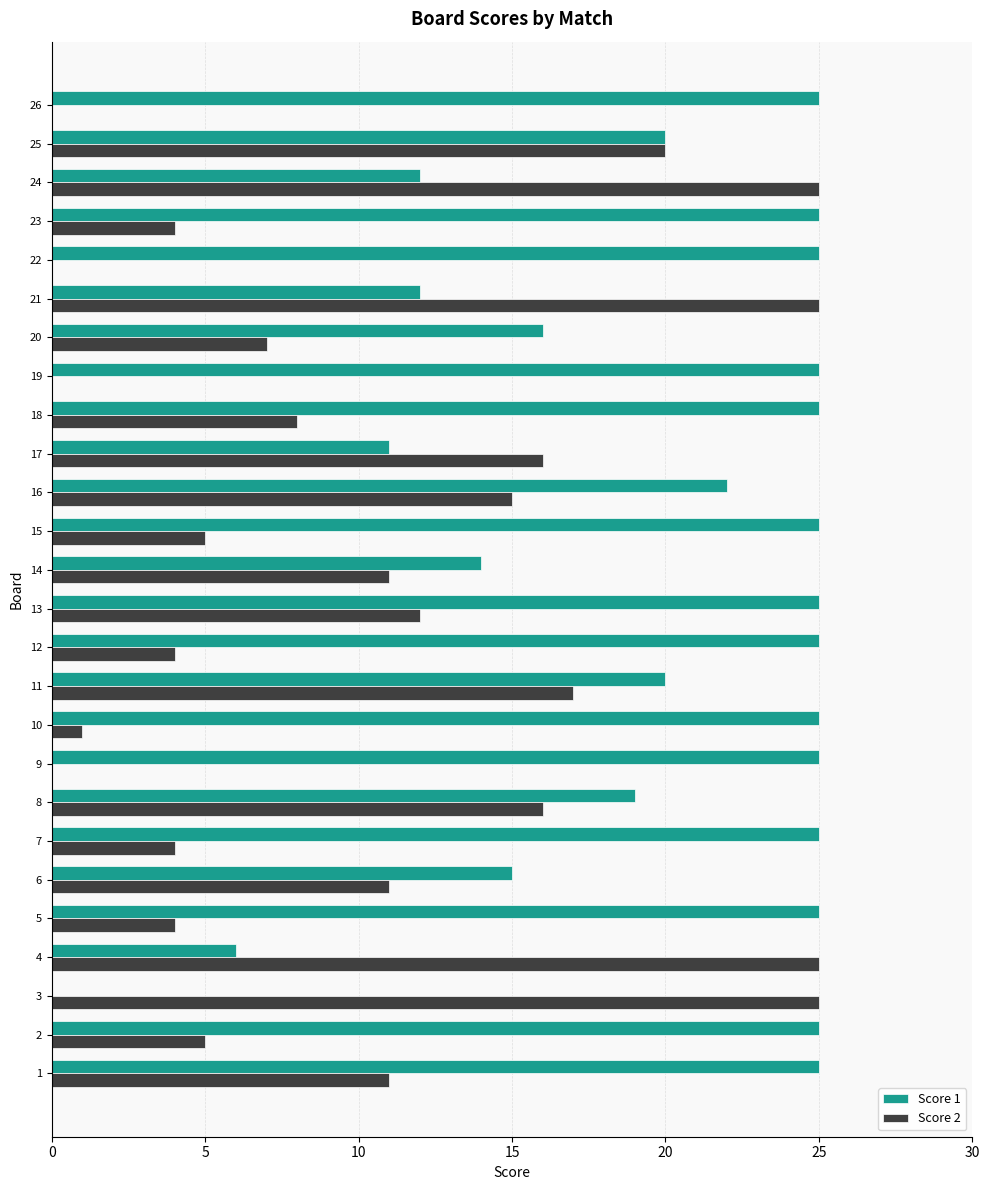

Which series changed the most between 14 and 23?

Score 1